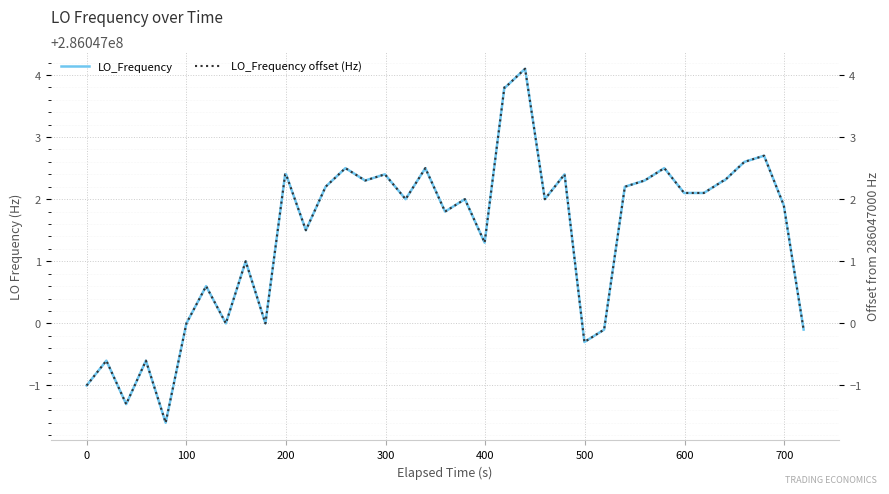

What is the minimum value for LO_Frequency?

286046998.4